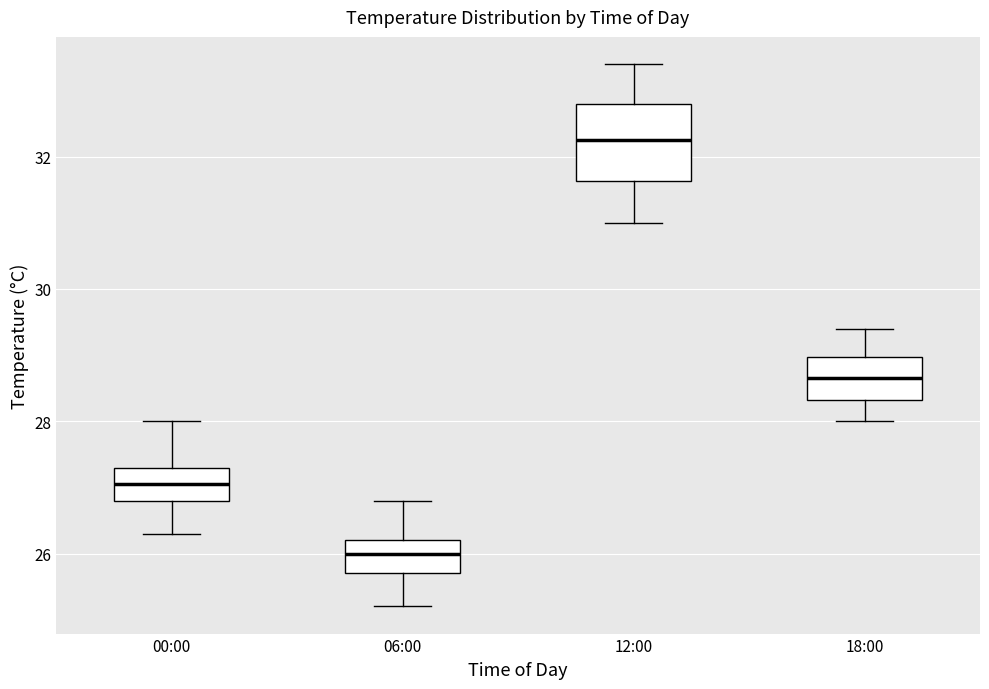

Reading left to right, read every box against the y-axis: the position of its median line, the range the box covers, and the ends of its whiskers. The values are not printed on the chart, so give them approximately, as read against the axis.

00:00: median 27.0, box 26.8 to 27.4, whiskers 26.4 to 28.0
06:00: median 26.0, box 25.8 to 26.2, whiskers 25.2 to 26.8
12:00: median 32.2, box 31.6 to 32.8, whiskers 31.0 to 33.4
18:00: median 28.6, box 28.4 to 29.0, whiskers 28.0 to 29.4